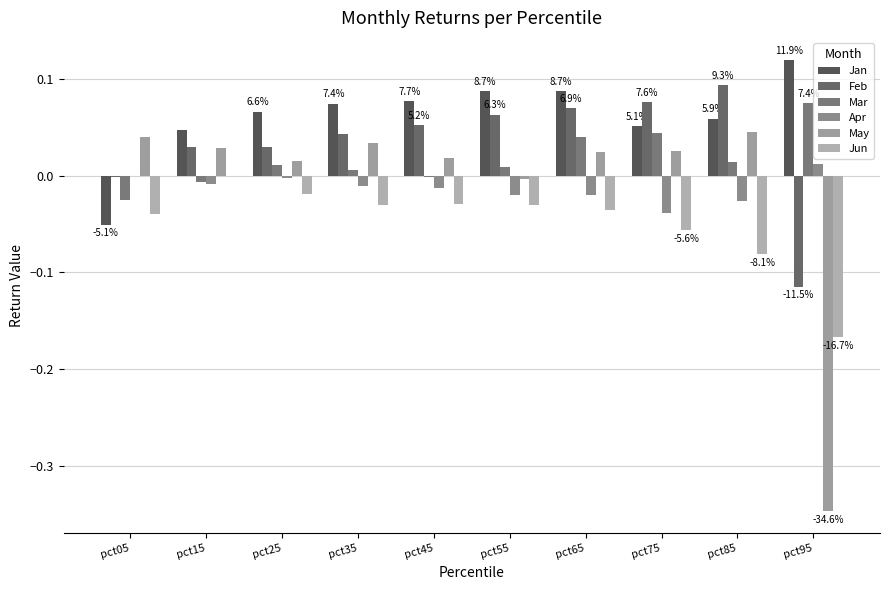

Reading right to left, extract all data points from this chart.

Jan: 0.1	0.1	0.1	0.1	0.1	0.1	0.1	0.1	0.0	-0.1
Feb: -0.1	0.1	0.1	0.1	0.1	0.1	0.0	0.0	0.0	-0.0
Mar: 0.1	0.0	0.0	0.0	0.0	-0.0	0.0	0.0	-0.0	-0.0
Apr: 0.0	-0.0	-0.0	-0.0	-0.0	-0.0	-0.0	-0.0	-0.0	-0.0
May: -0.3	0.0	0.0	0.0	-0.0	0.0	0.0	0.0	0.0	0.0
Jun: -0.2	-0.1	-0.1	-0.0	-0.0	-0.0	-0.0	-0.0	-0.0	-0.0